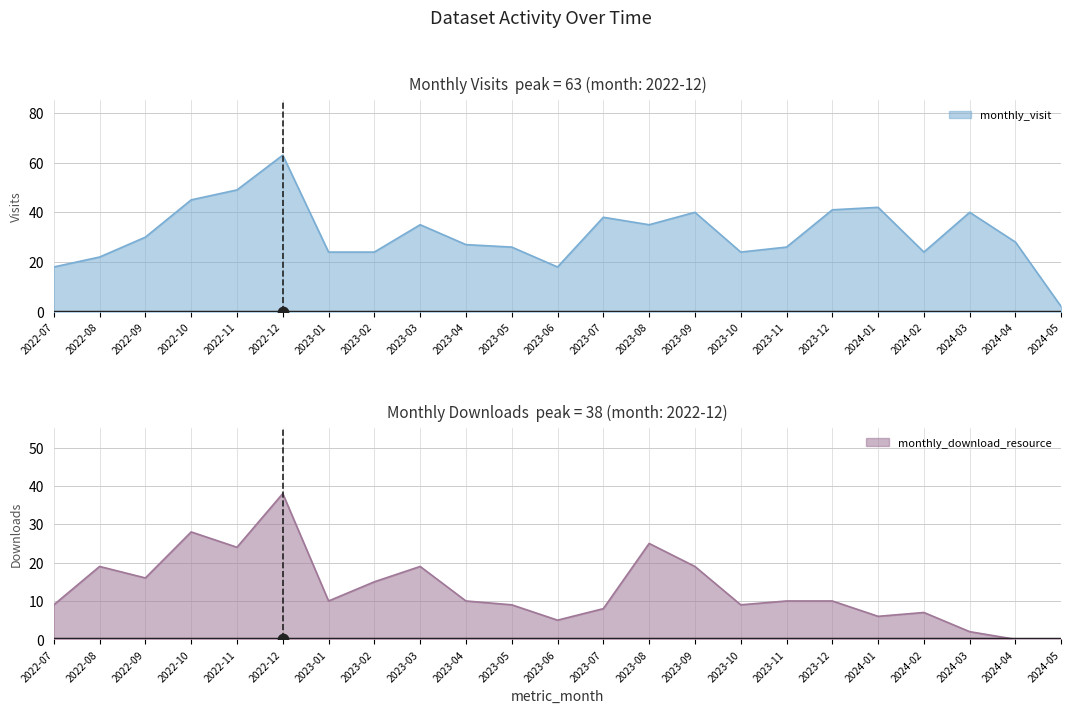

At how many categories does at least one series exceed 51?

1